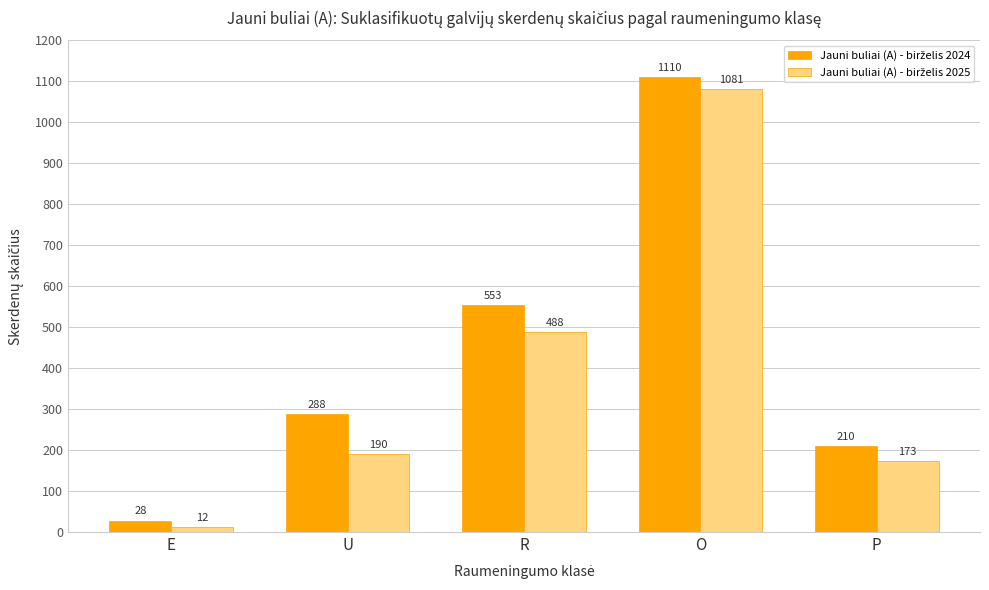

What is the total value across all series at O?

2191